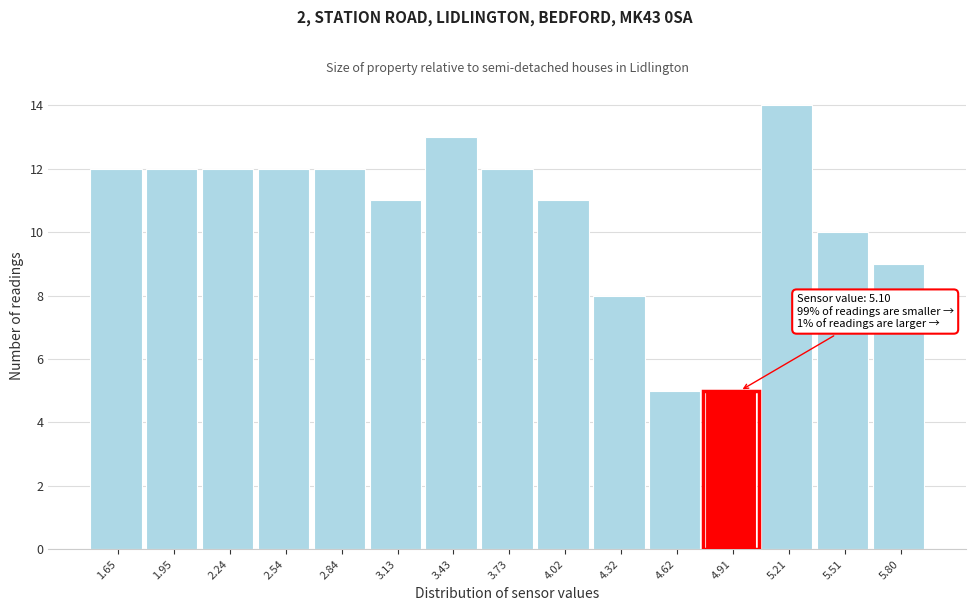

Reading left to right, list all the values displayed in this chart.

1.65=12	1.95=12	2.24=12	2.54=12	2.84=12	3.13=11	3.43=13	3.73=12	4.02=11	4.32=8	4.62=5	4.91=5	5.21=14	5.51=10	5.80=9